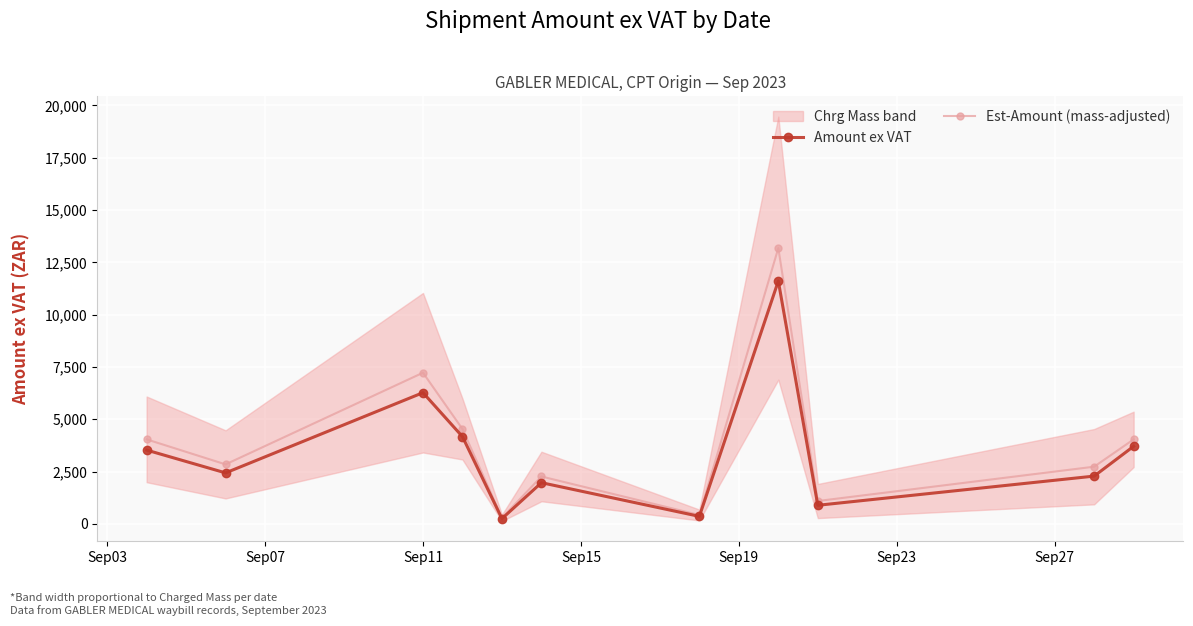

In Amount ex VAT, how many points are lower than both neighbors (excluding endpoints)?

4